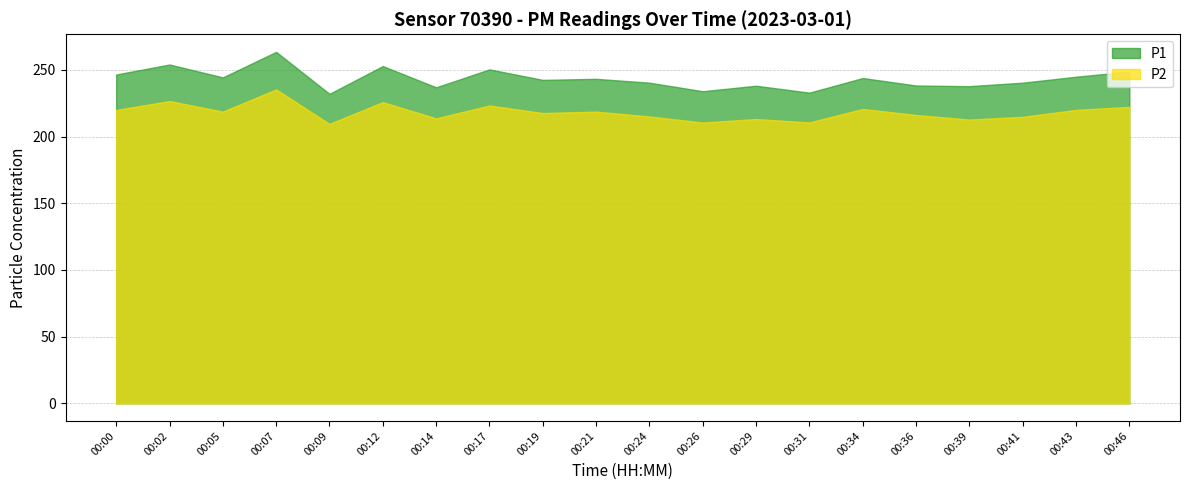

Does the chart display data point markers on the line(s)?

No